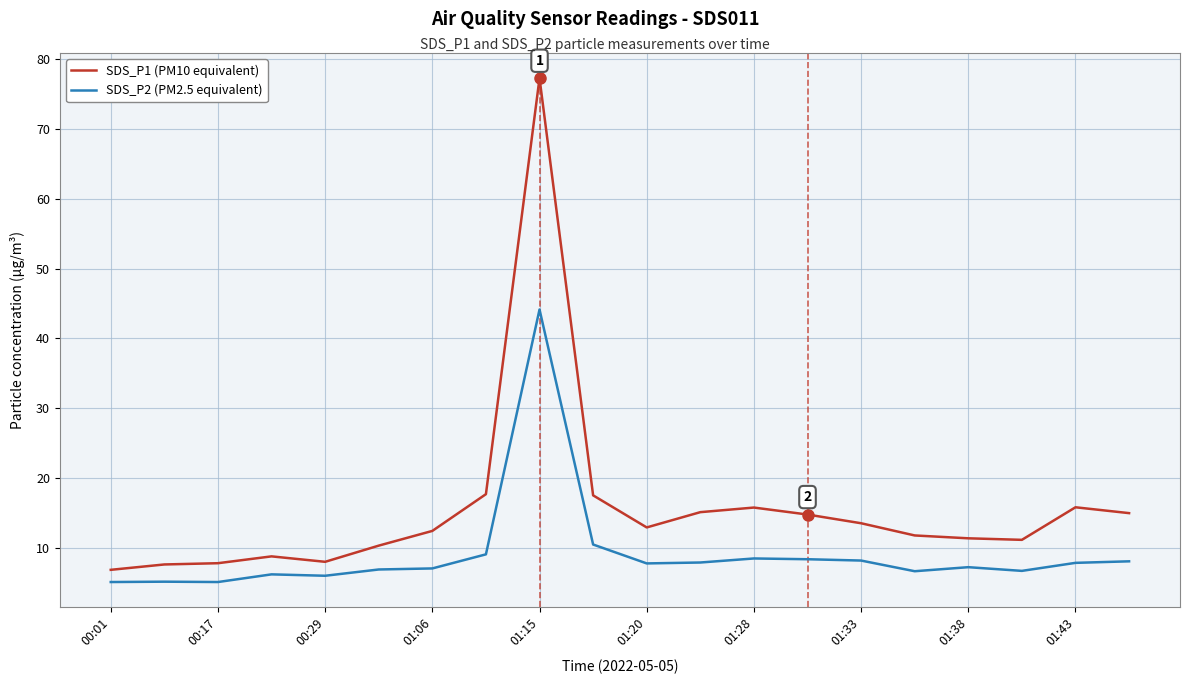

Which series has the widest spread of values?

SDS_P1 (PM10 equivalent)